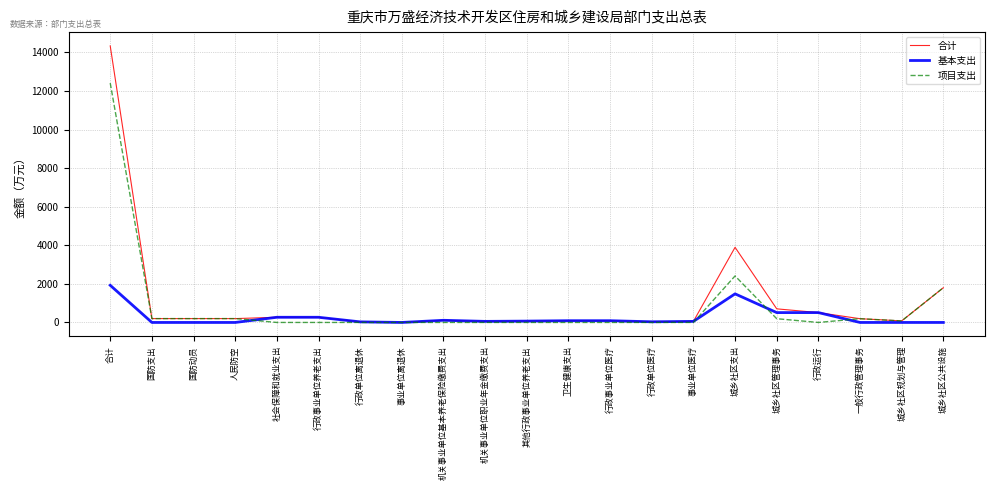

Which series ends up on top after the final intersection of 项目支出 and 基本支出?

项目支出